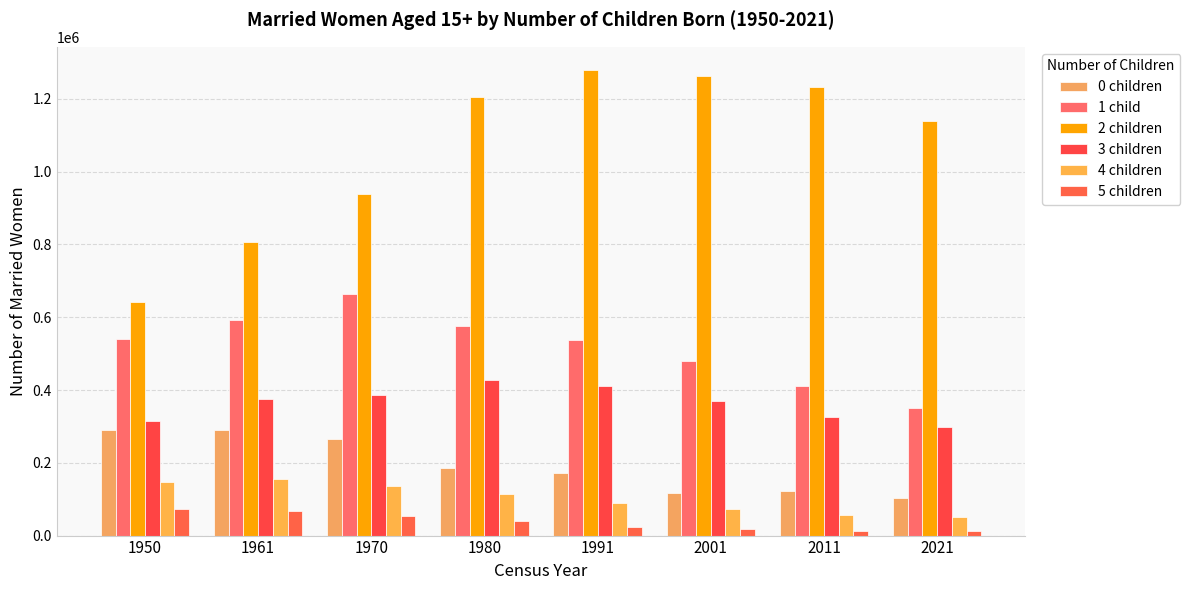

What is the total value across all series at 2011?

2161694